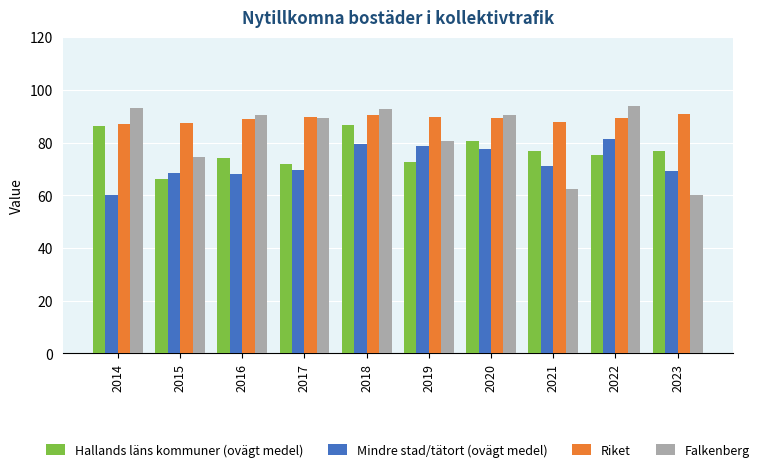

What is the sum of the Riket values at 2020 and 2021?

177.2